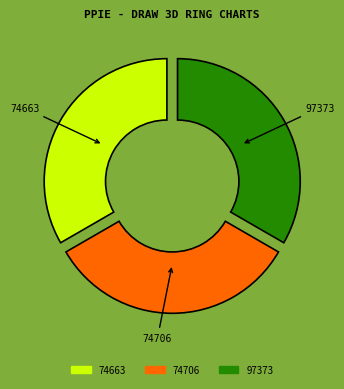

Approximately how many times larger is the value at 74706 compared to 74663?

1.0